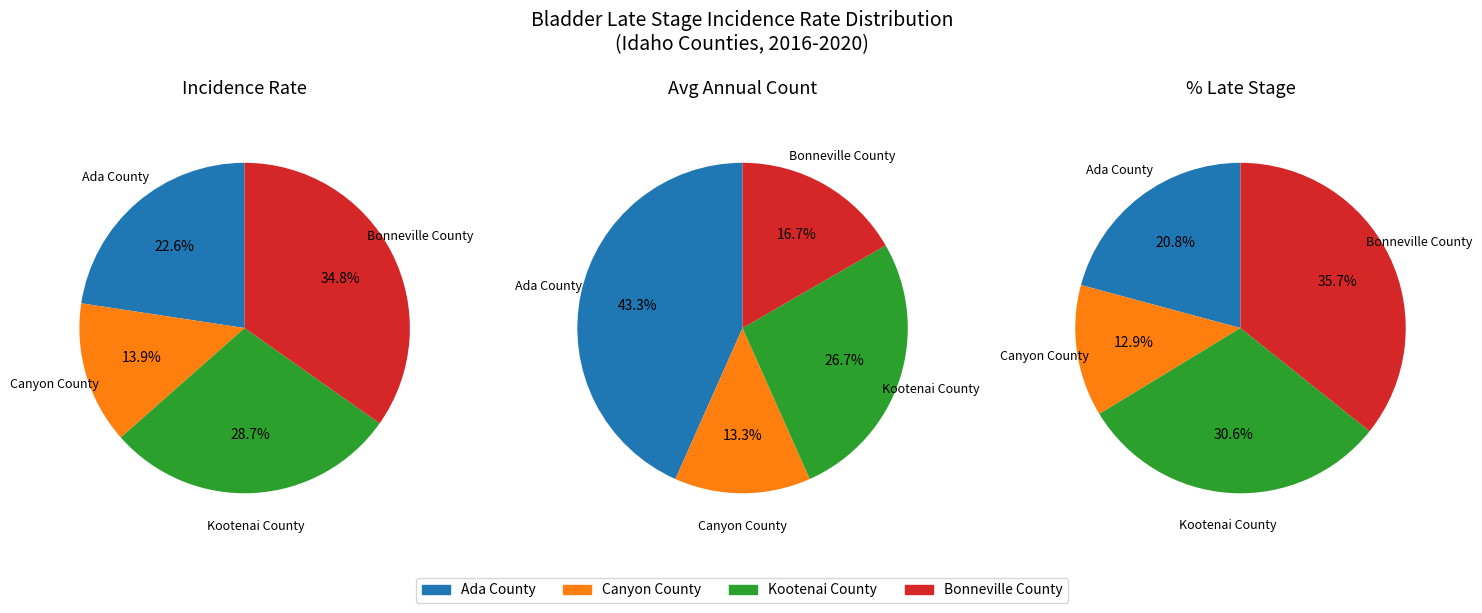

Is it true that Bonneville County is 35% of the pie?

True